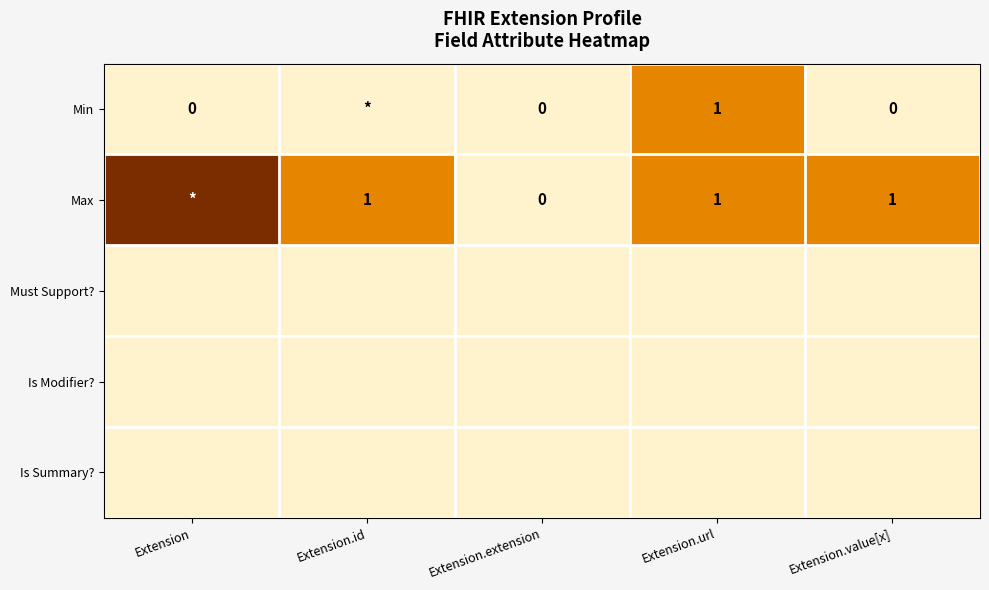

Rank the categories by Max value from lowest to highest.

Extension.extension, Extension.id, Extension.url, Extension.value[x], Extension